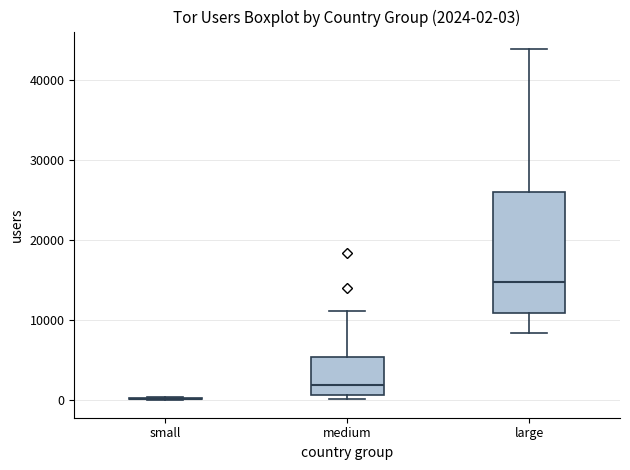

Which box is the tallest, from its lower edge to its upper edge?

large